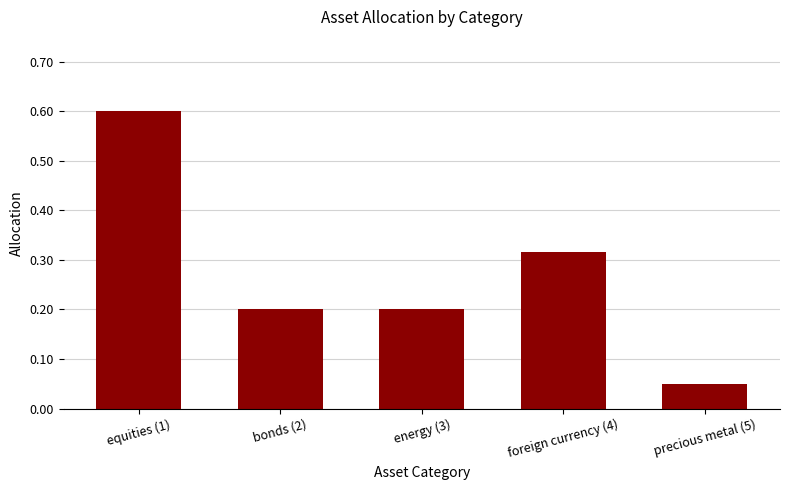

Which has a higher value, energy (3) or equities (1)?

equities (1)